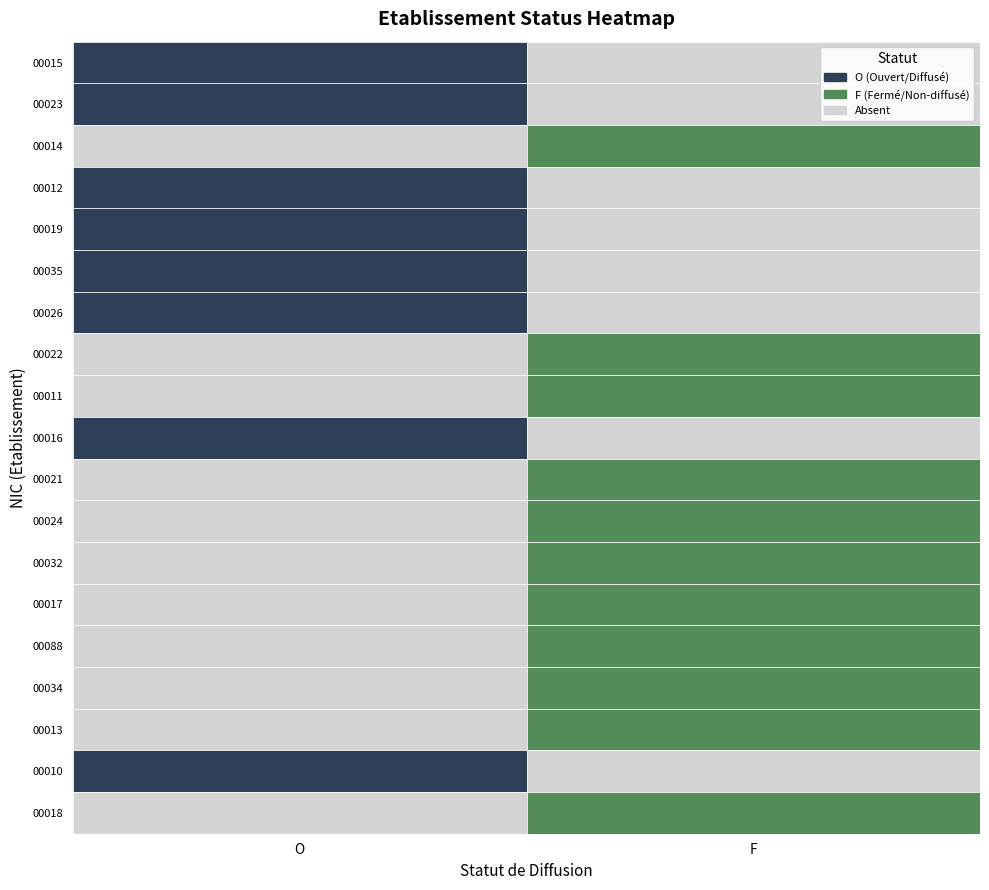

Reading left to right, extract all data points from this chart.

00015: O=1	F=0
00023: O=1	F=0
00014: O=0	F=1
00012: O=1	F=0
00019: O=1	F=0
00035: O=1	F=0
00026: O=1	F=0
00022: O=0	F=1
00011: O=0	F=1
00016: O=1	F=0
00021: O=0	F=1
00024: O=0	F=1
00032: O=0	F=1
00017: O=0	F=1
00088: O=0	F=1
00034: O=0	F=1
00013: O=0	F=1
00010: O=1	F=0
00018: O=0	F=1